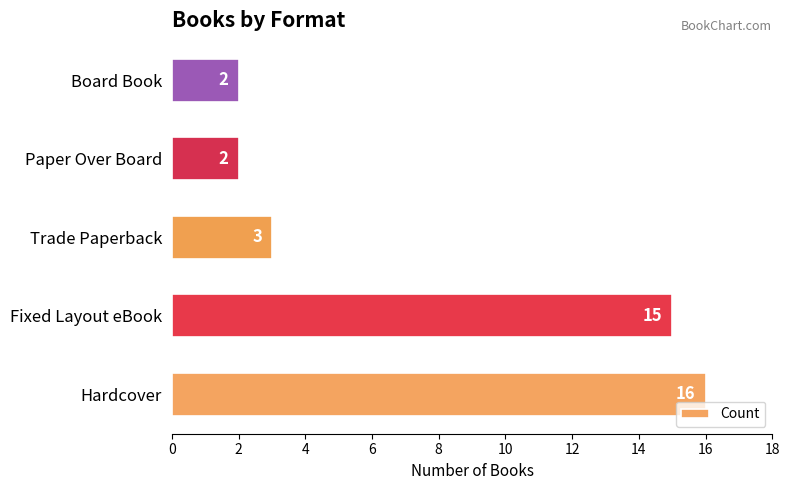

Between Fixed Layout eBook and Paper Over Board, which is larger?

Fixed Layout eBook